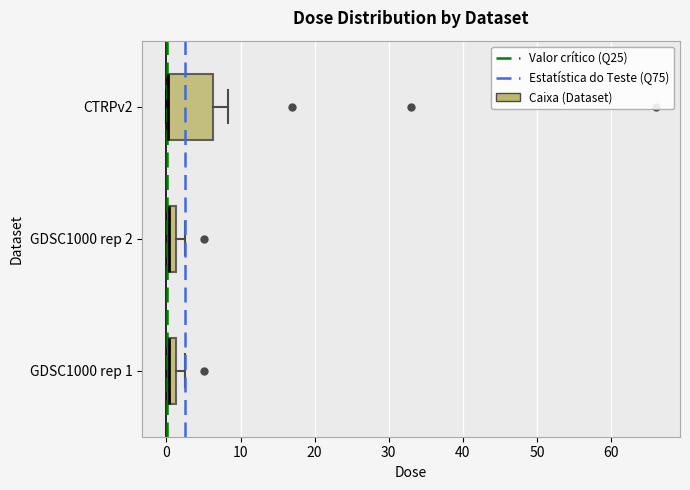

Which box is the widest, from its left edge to its right edge?

CTRPv2